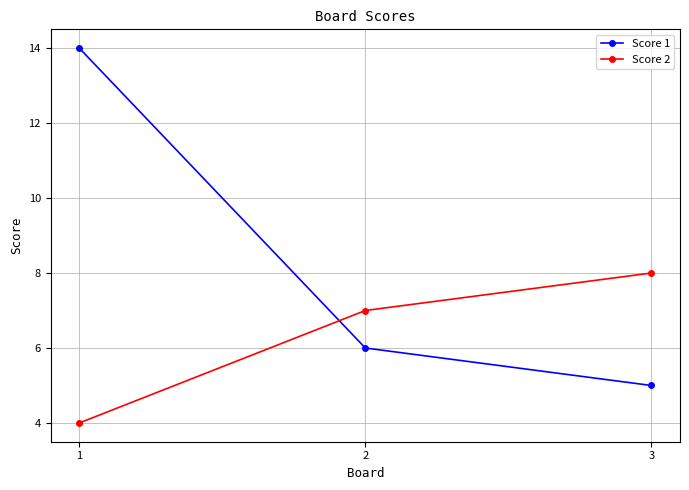

At which label does Score 1 reach its peak?

1